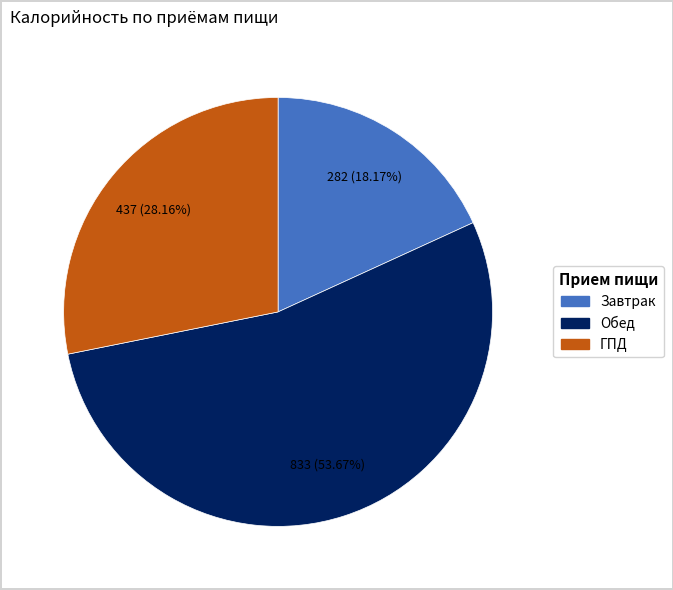

What percentage is the Обед slice, to the nearest percent?

54%